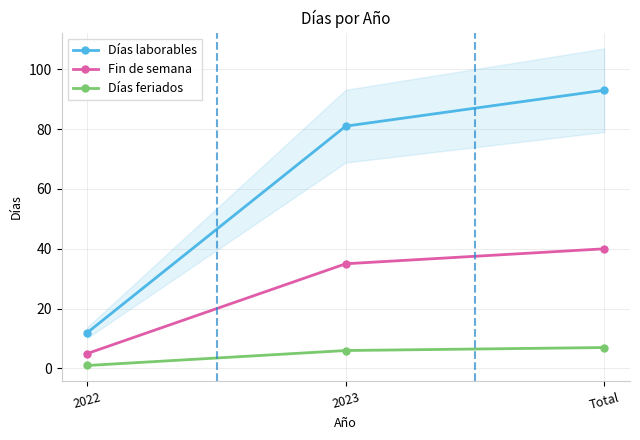

Count the Días laborables values in the range 12 to 93.

3